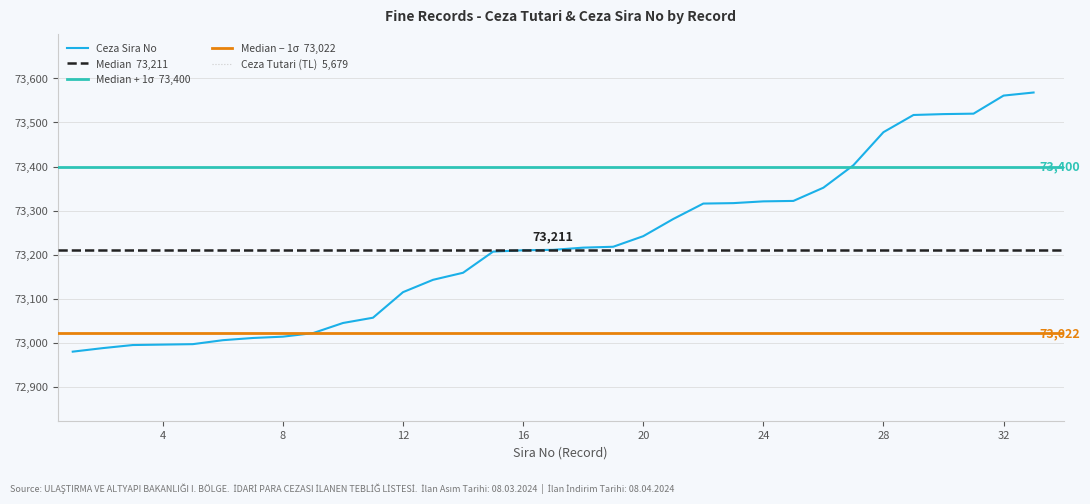

What is the greatest value displayed?

73568